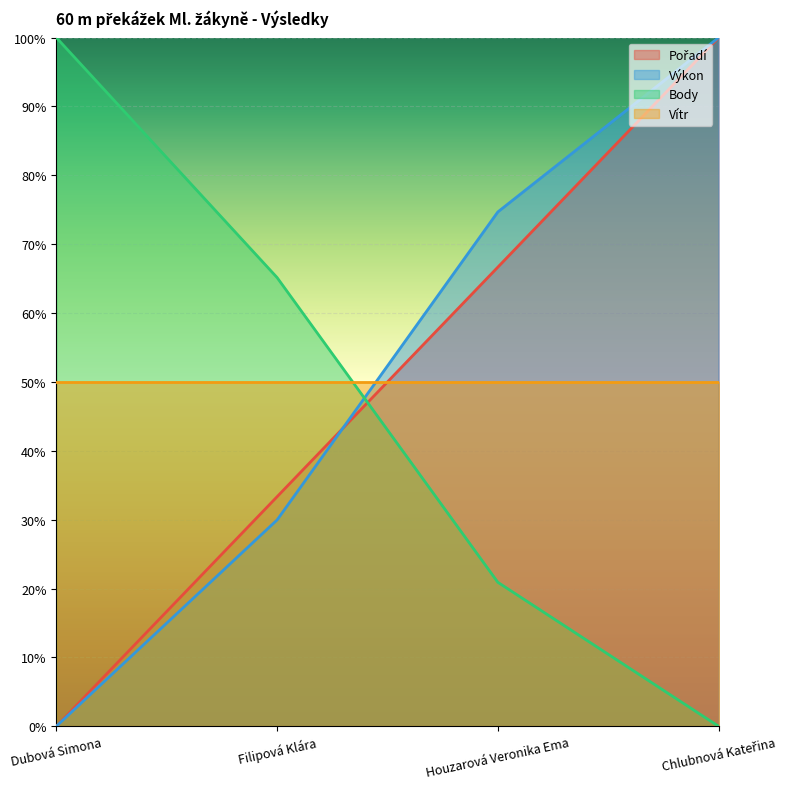

Between which two adjacent categories do Pořadí and Body first intersect?

Filipová Klára and Houzarová Veronika Ema